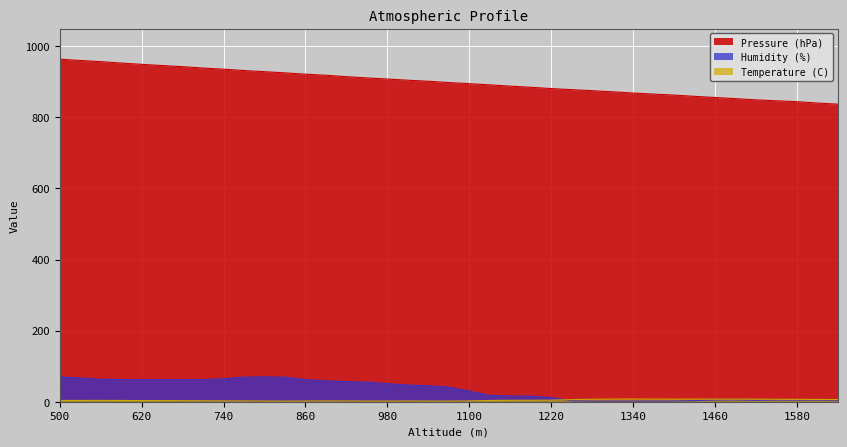

What are all the series names shown in the legend?

Pressure (hPa), Humidity (%), Temperature (C)